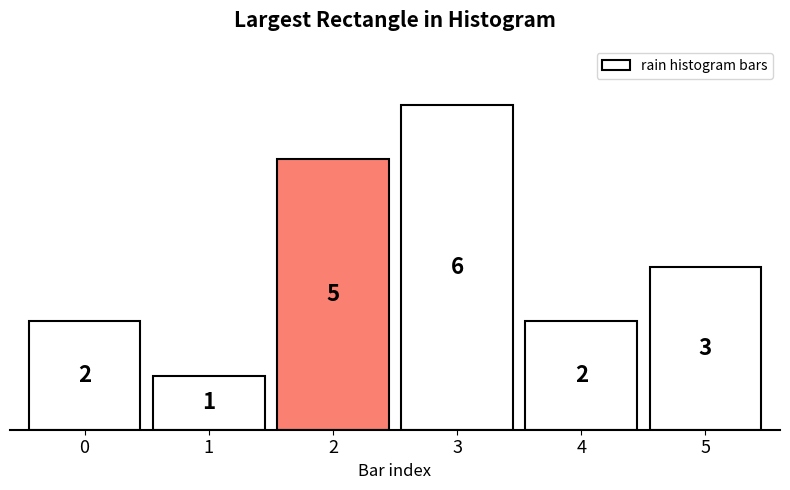

Reading left to right, what are all the values shown in this chart?

0=2	1=1	2=5	3=6	4=2	5=3